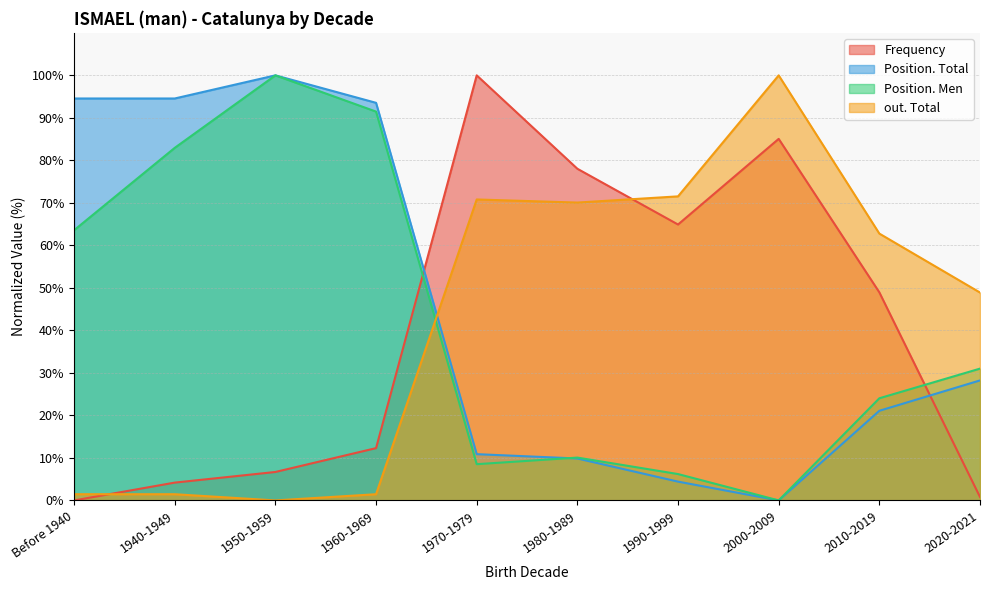

How many values in Position. Men are above zero?

9